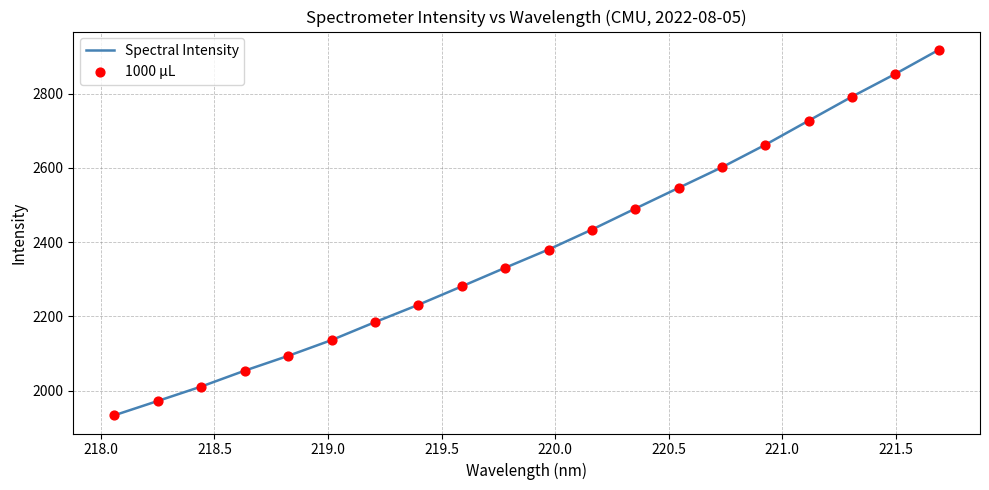

What is the minimum value shown in the chart?

1933.5